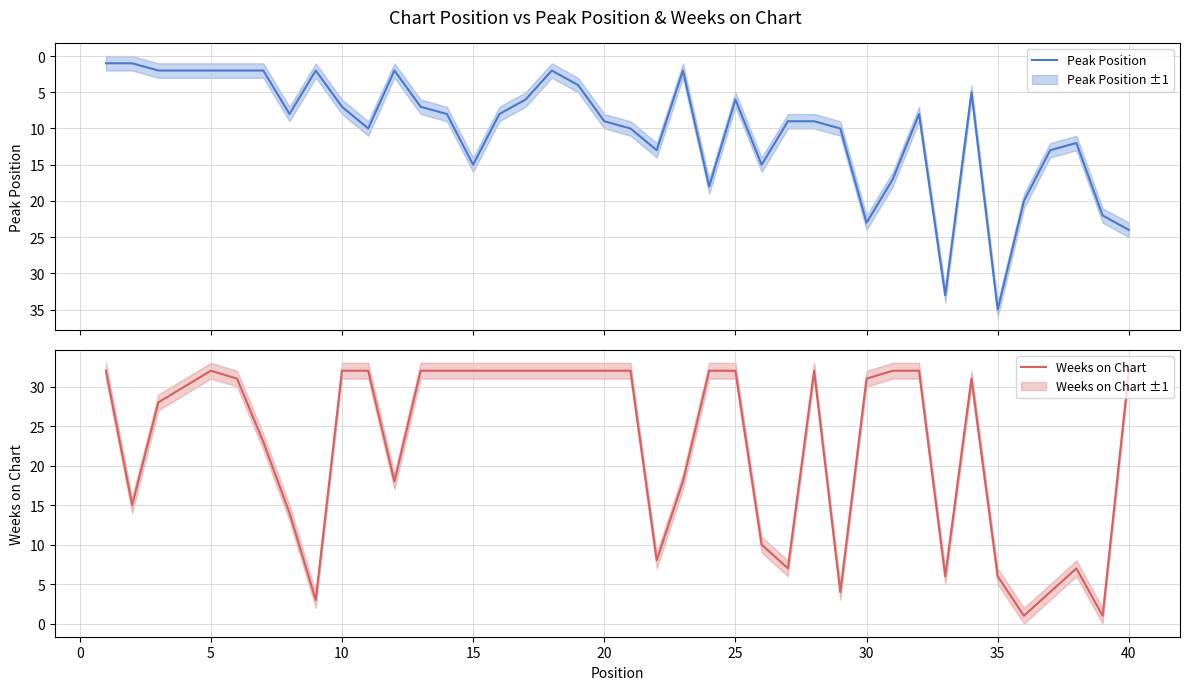

What is the highest value of the Peak Position series?

35